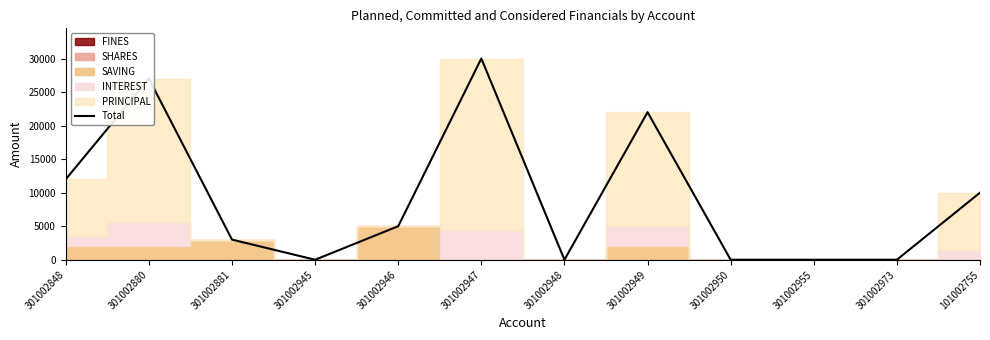

How many data points does each series have?

12